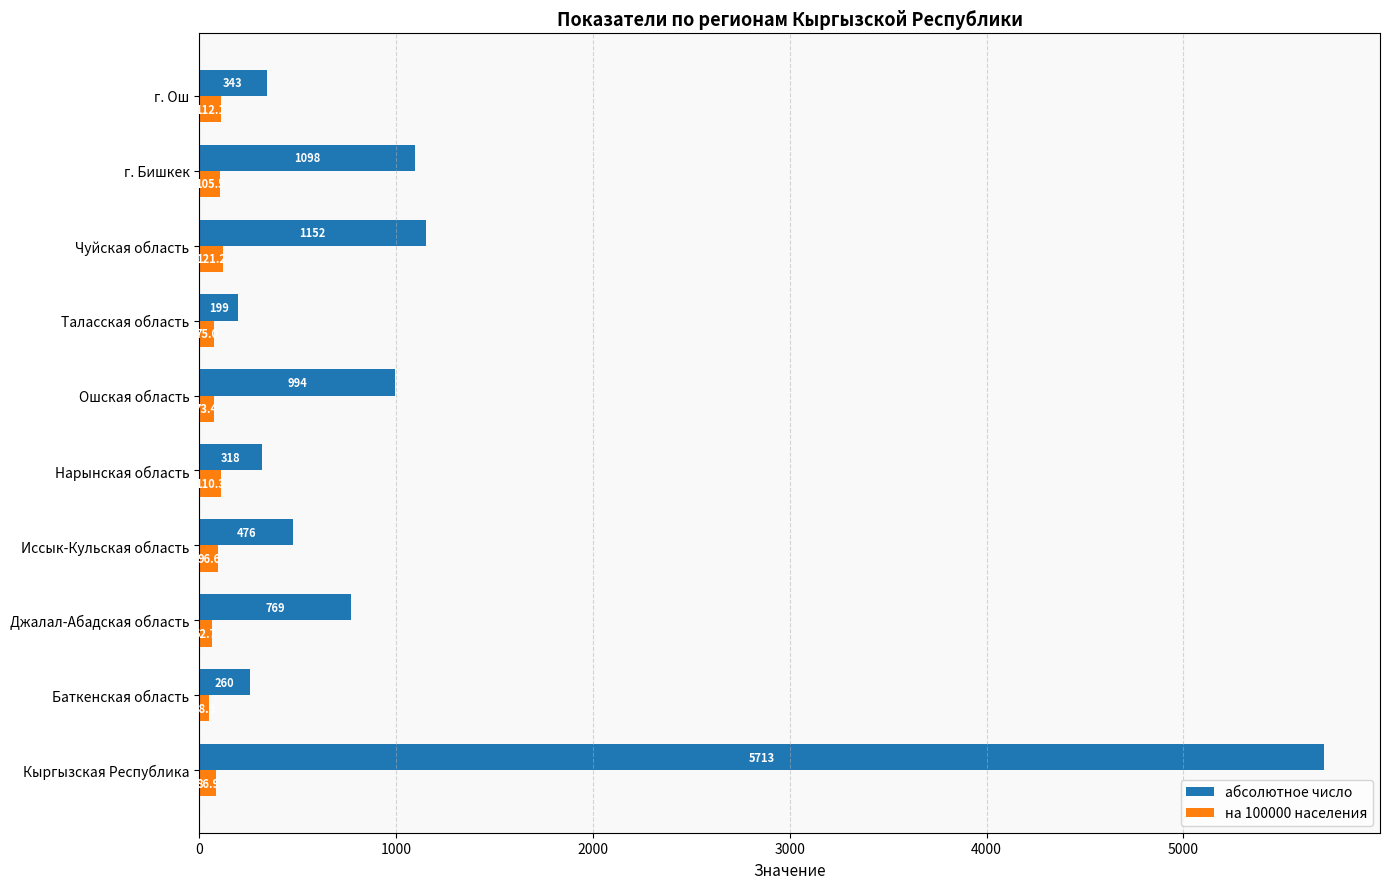

Rank the categories by абсолютное число value from lowest to highest.

Таласская область, Баткенская область, Нарынская область, г. Ош, Иссык-Кульская область, Джалал-Абадская область, Ошская область, г. Бишкек, Чуйская область, Кыргызская Республика